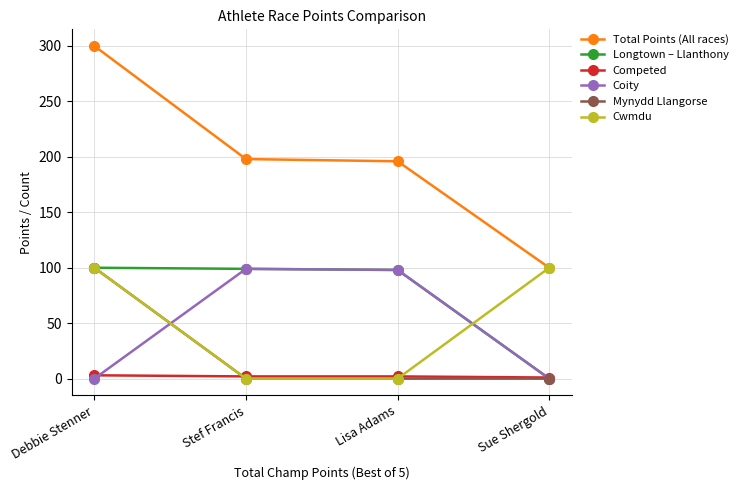

Which series has the largest range (max minus min)?

Total Points (All races)